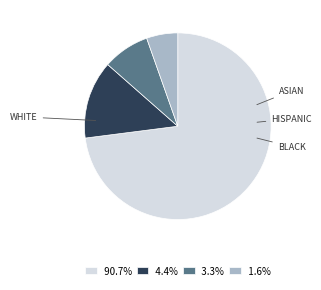

Count the number of slices in the pie.

4